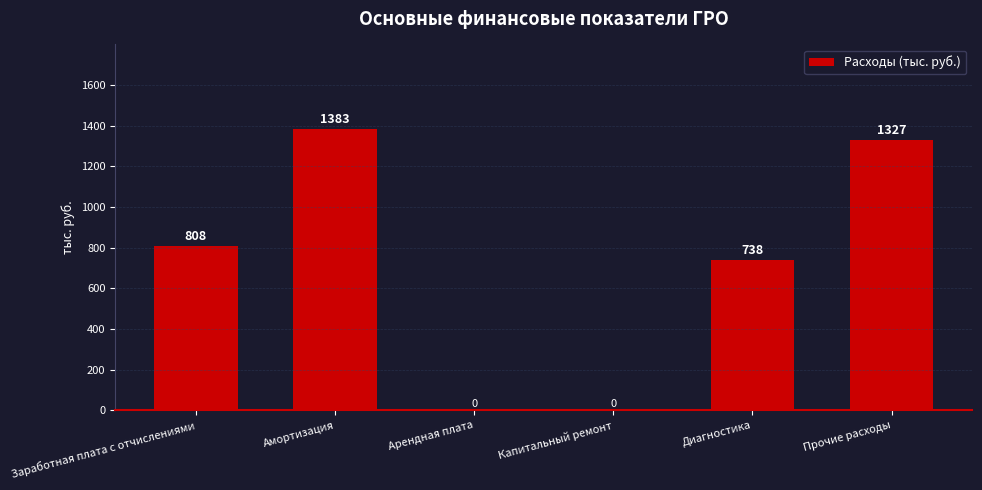

What is the ratio of the value at Диагностика to the value at Заработная плата с отчислениями?

0.9